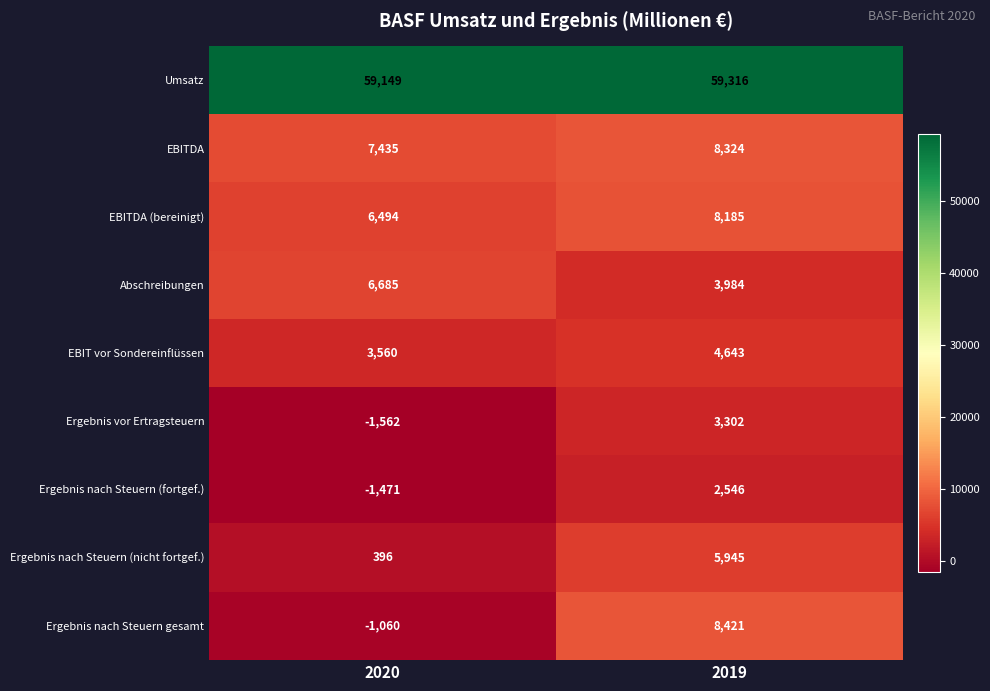

Which series changed the most between 2020 and 2019?

Ergebnis nach Steuern gesamt